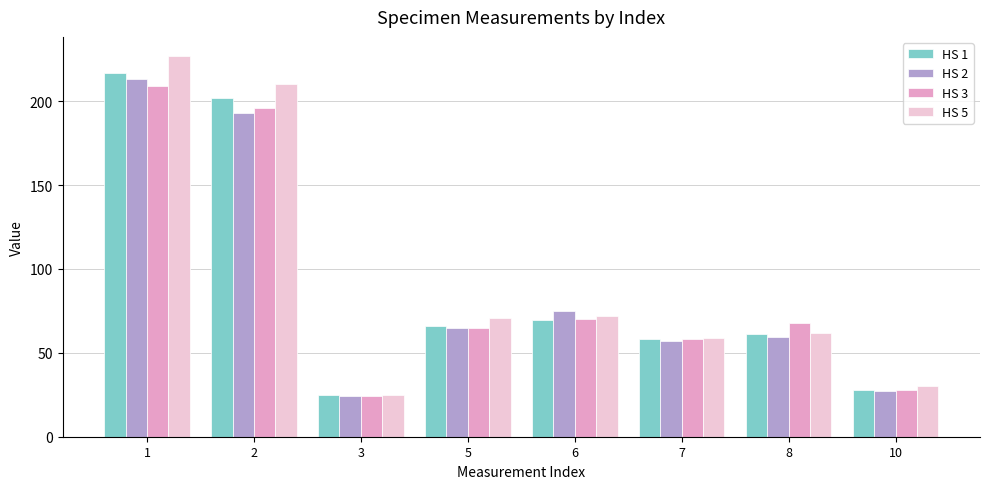

What is the value of the HS 3 bar at the 5th from the left?

70.0